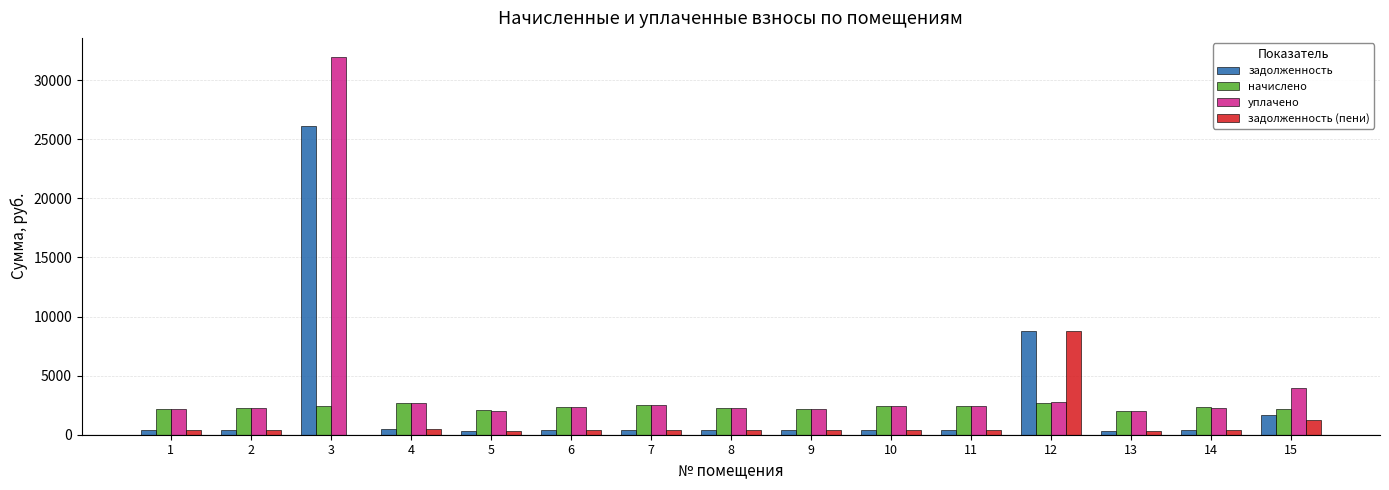

What is the difference between the уплачено values at 13 and 4?

672.9